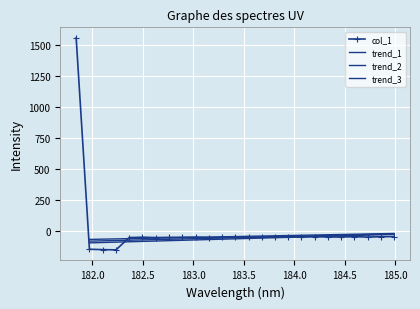

Between 183.4176122368 and 184.46687888, which is larger?

183.4176122368